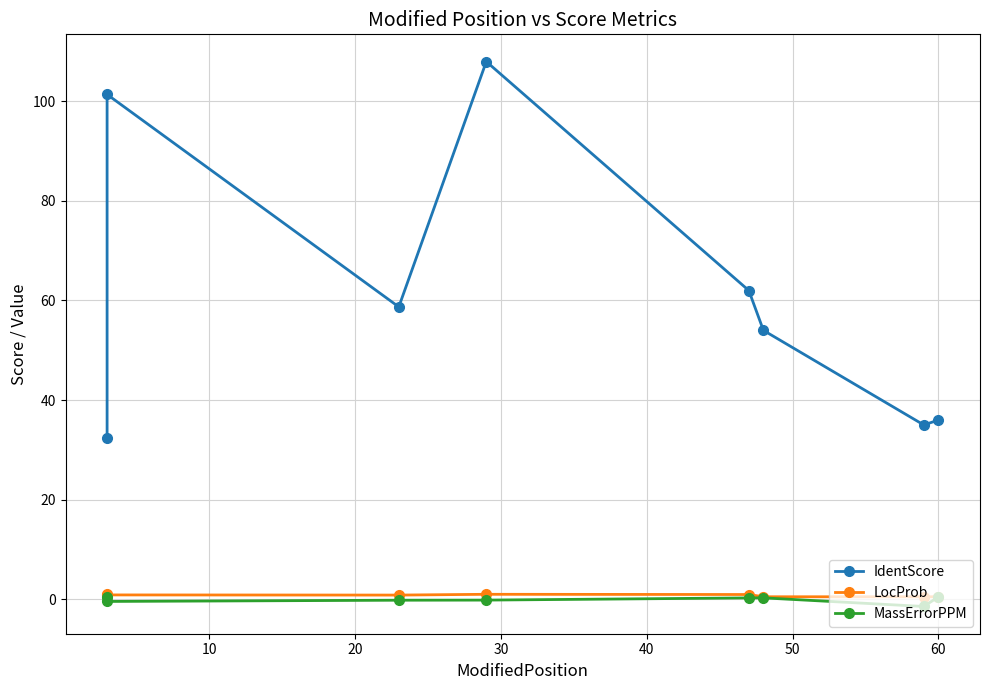

What is the value of the MassErrorPPM point at the 8th from the left?

0.5